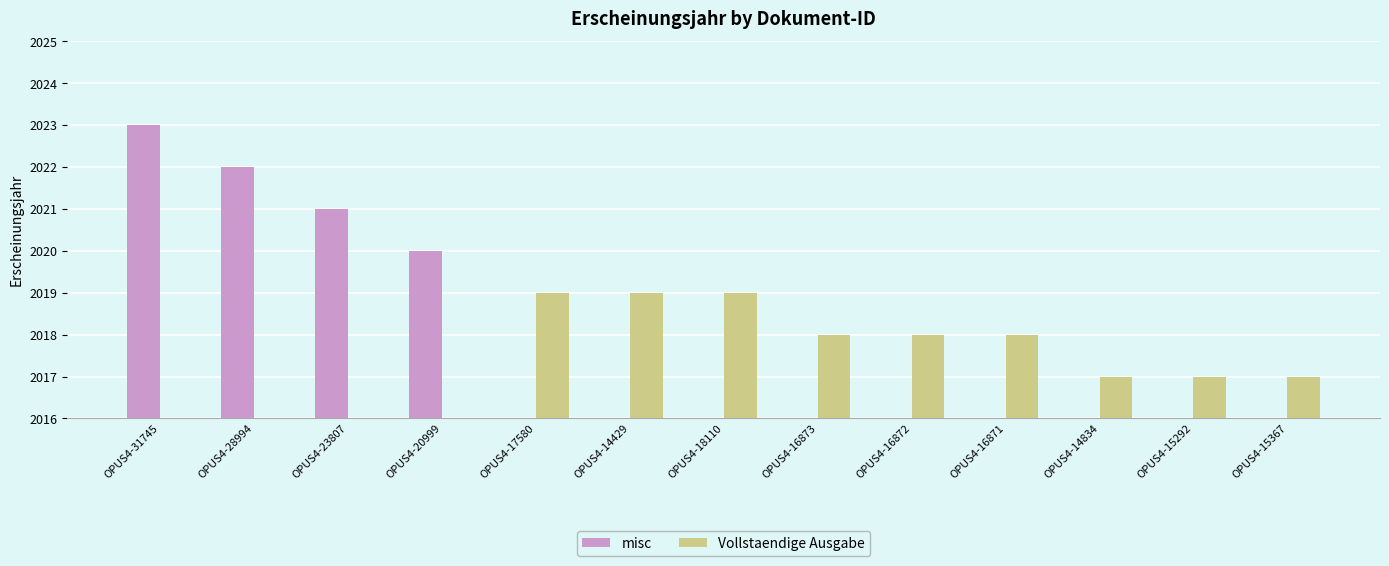

What is the sum of the Vollstaendige Ausgabe values at OPUS4-17580 and OPUS4-20999?

2019